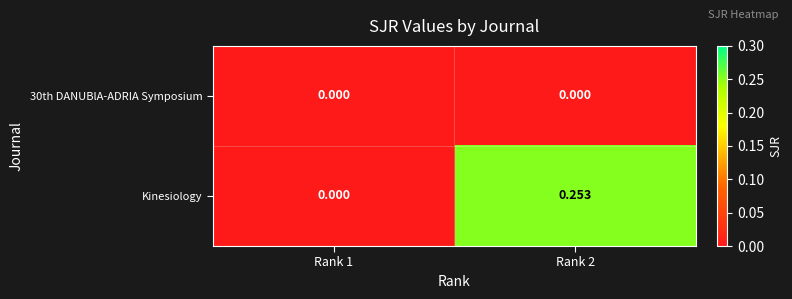

Which series has the largest range (max minus min)?

Kinesiology